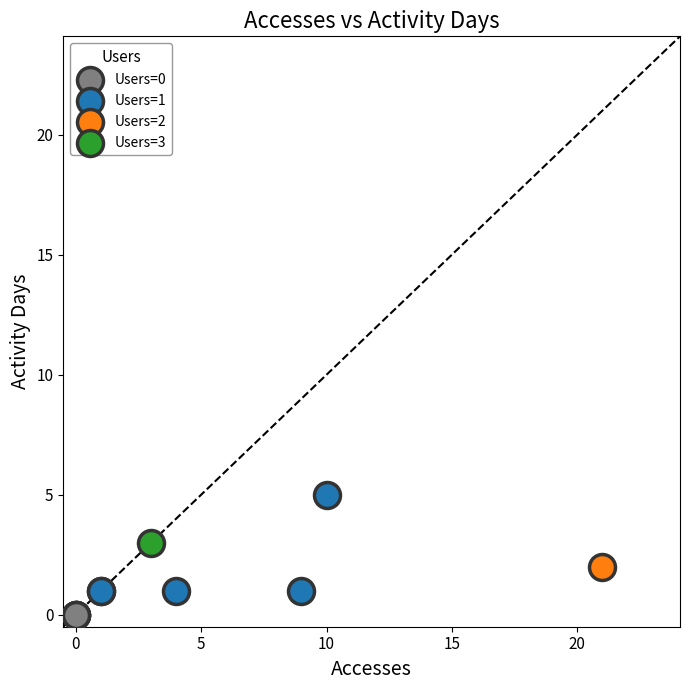

Which series contains the lowest Y value?

Users=0